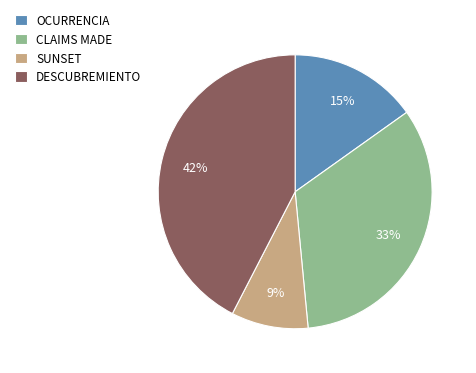

Rank the categories by value from lowest to highest.

SUNSET, OCURRENCIA, CLAIMS MADE, DESCUBREMIENTO